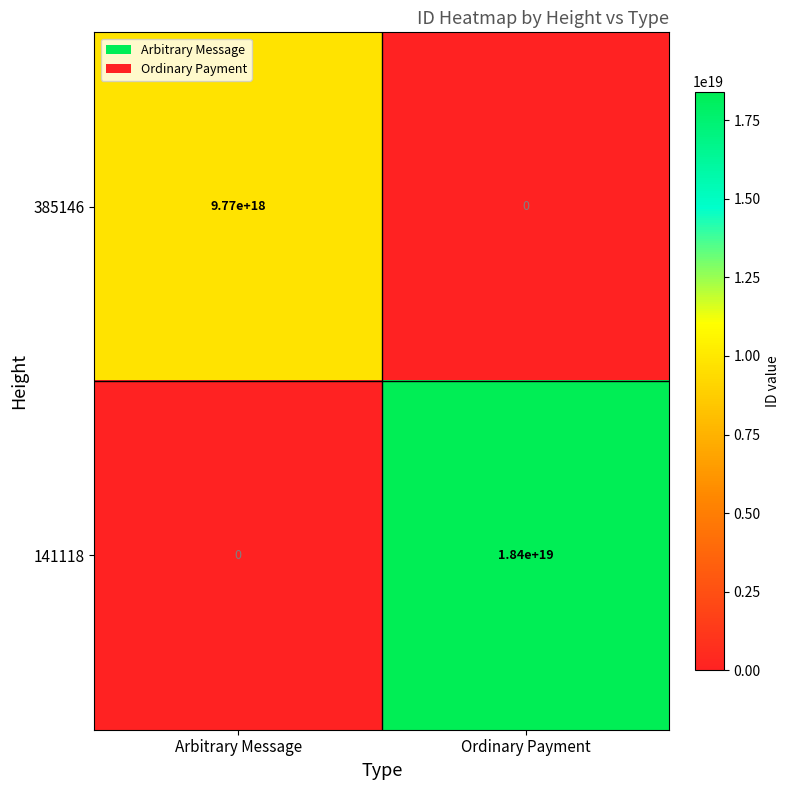

List the series in order of their overall mean, lowest first.

385146, 141118